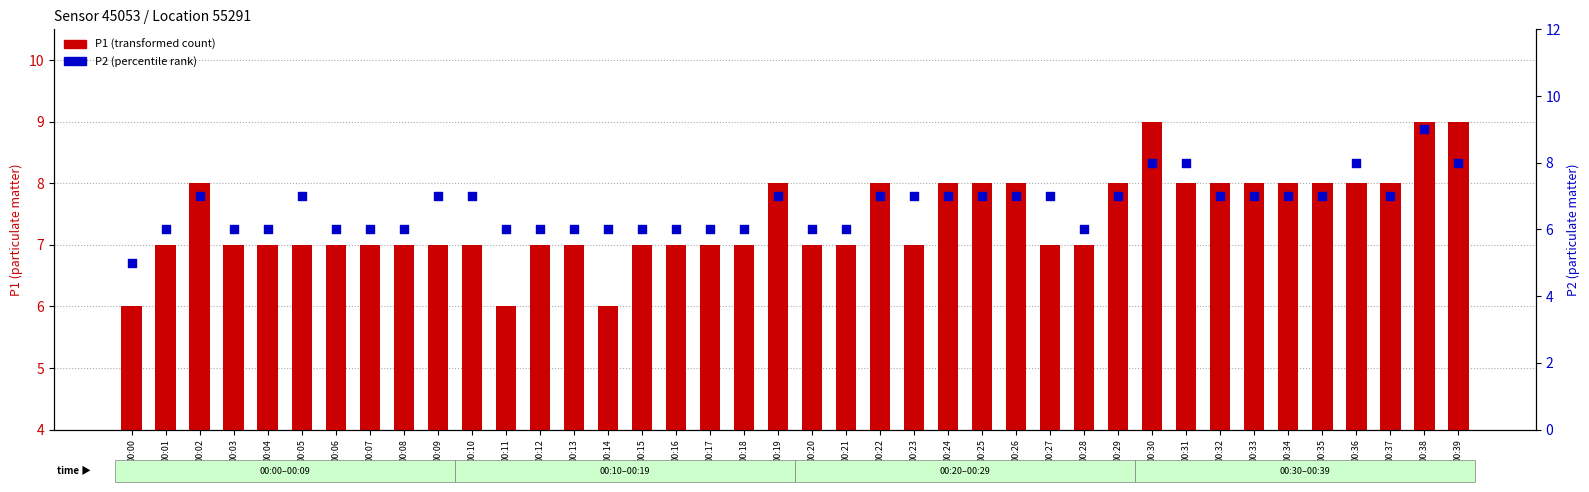

Which series contains the lowest Y value?

P2 (percentile rank)